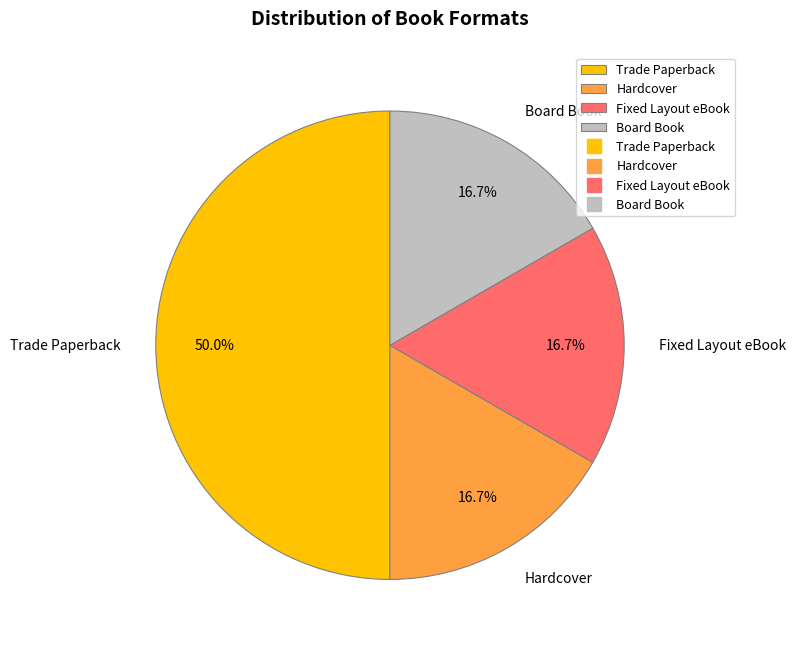

What is the largest slice in the pie chart?

Trade Paperback